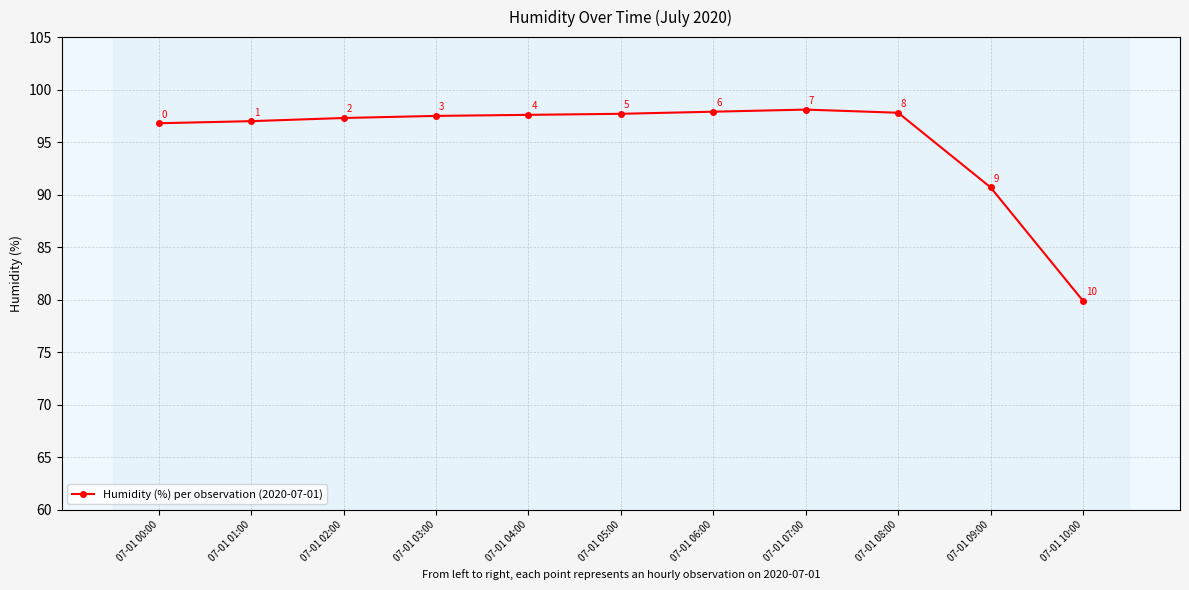

What is the change in value from 07-01 08:00 to 07-01 10:00?

-17.9